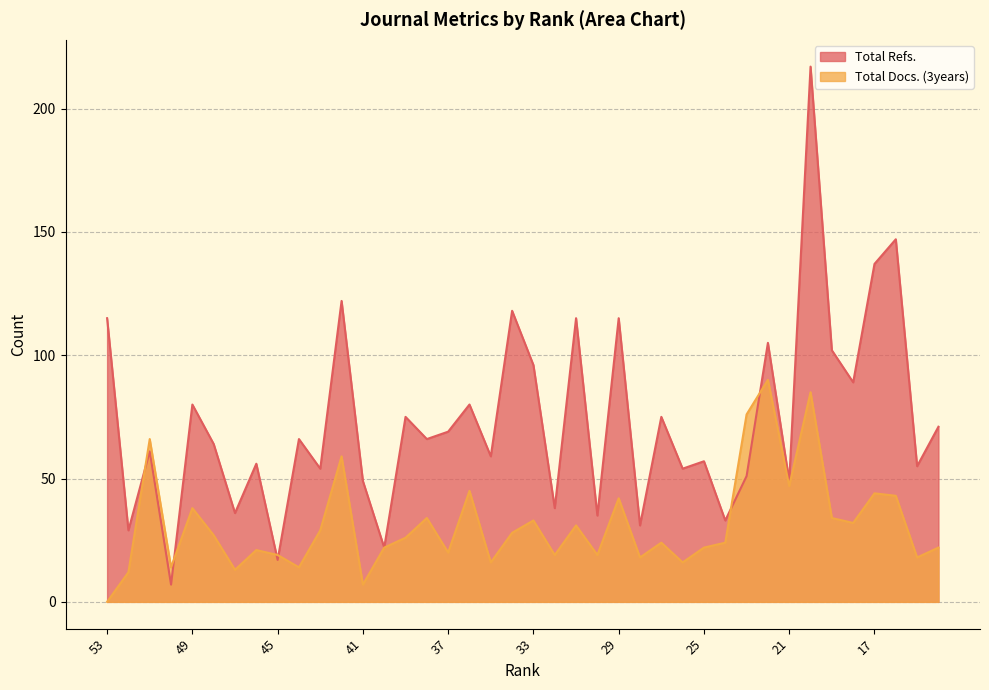

At 44, list the series in order from smallest to largest.

Total Docs. (3years), Total Refs.